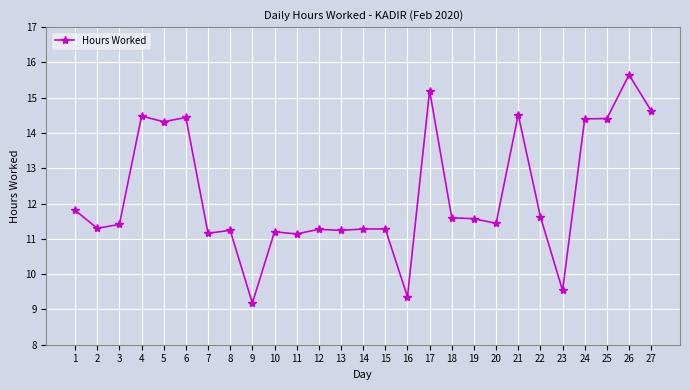

What is the ratio of the value at 27 to the value at 24?

1.0